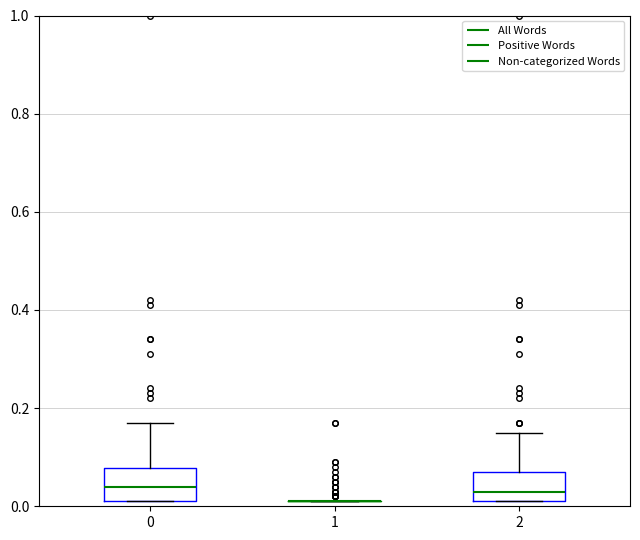

Reading left to right, transcribe this box plot: for each box, give where its median line is, the range the box spans, and where its two whiskers end, as read against the y-axis. The values are not printed on the chart, so give them approximately, as read against the axis.

0: median 0.04, box 0.02 to 0.08, whiskers 0.02 to 0.18
1: box collapsed to a line at 0.02, whiskers 0.02 to 0.02
2: median 0.04, box 0.02 to 0.08, whiskers 0.02 to 0.16